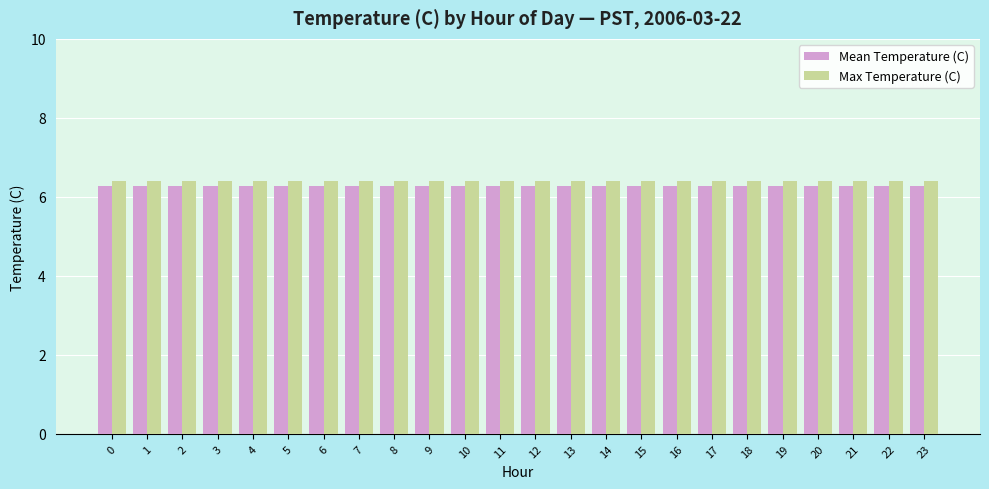

Is the value of Max Temperature (C) at 3 greater than the value of Mean Temperature (C) at 6?

Yes